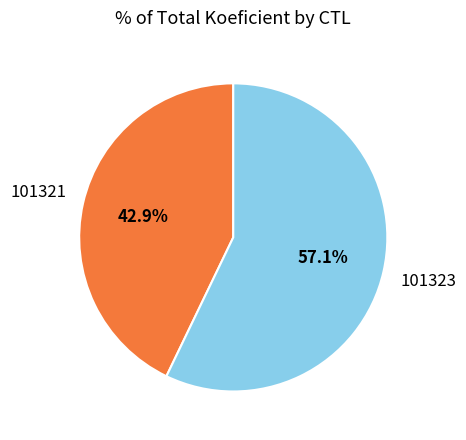

What is the majority slice?

101323